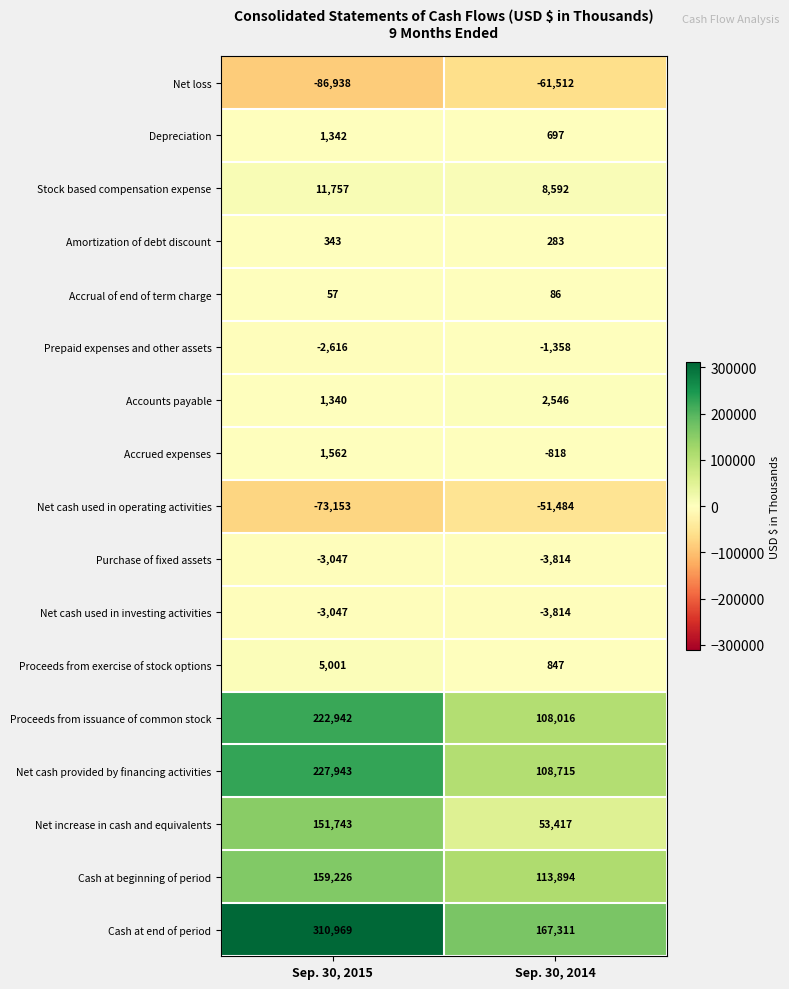

The value of Cash at end of period at Sep. 30, 2014 is 46727. True or false?

False